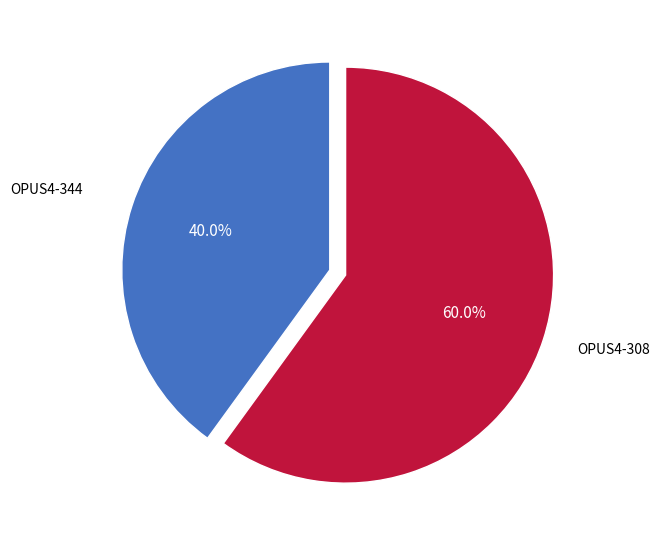

Is OPUS4-344 the majority of the pie?

No